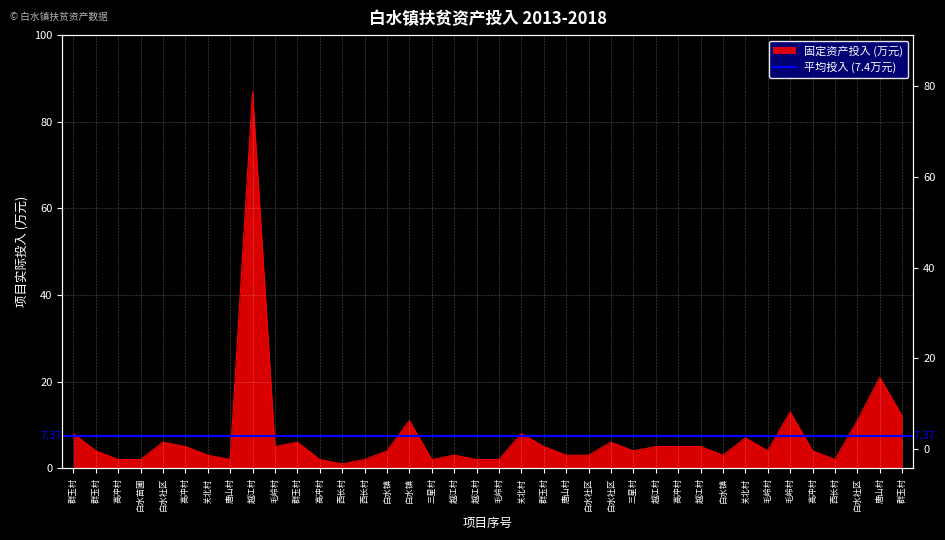

Approximately how many times larger is the value at 越江村 compared to 白水社区?

0.5